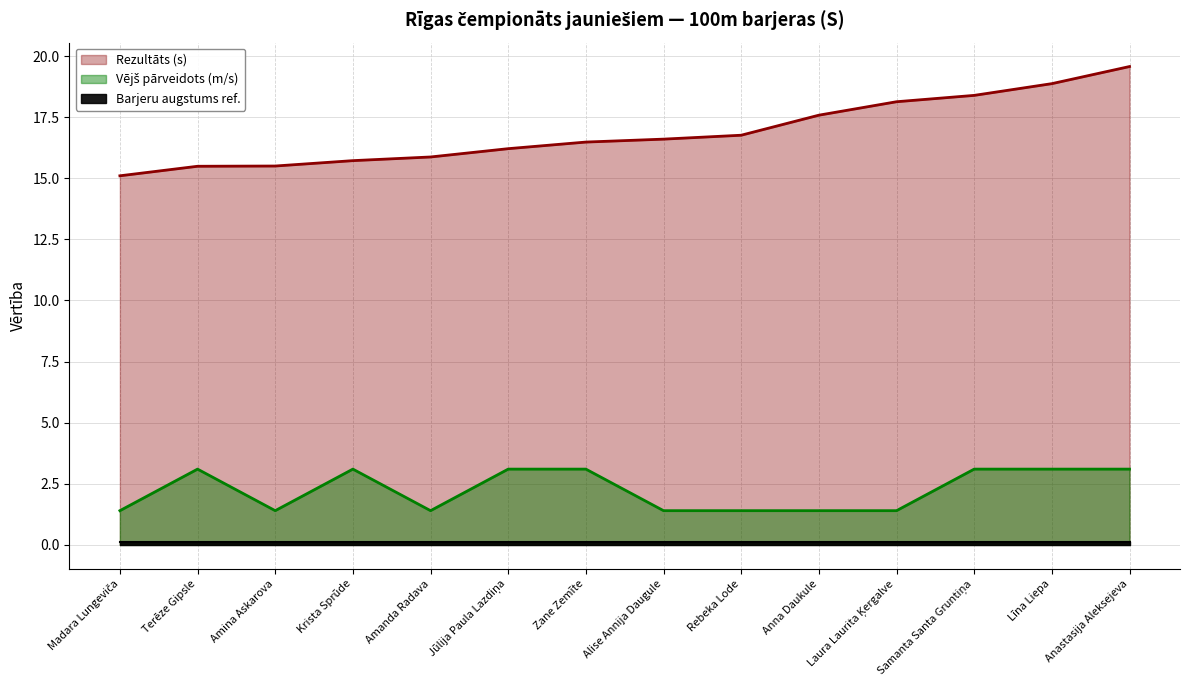

What is the difference between the maximum and minimum values in the Vējš (m/s) series?

1.7